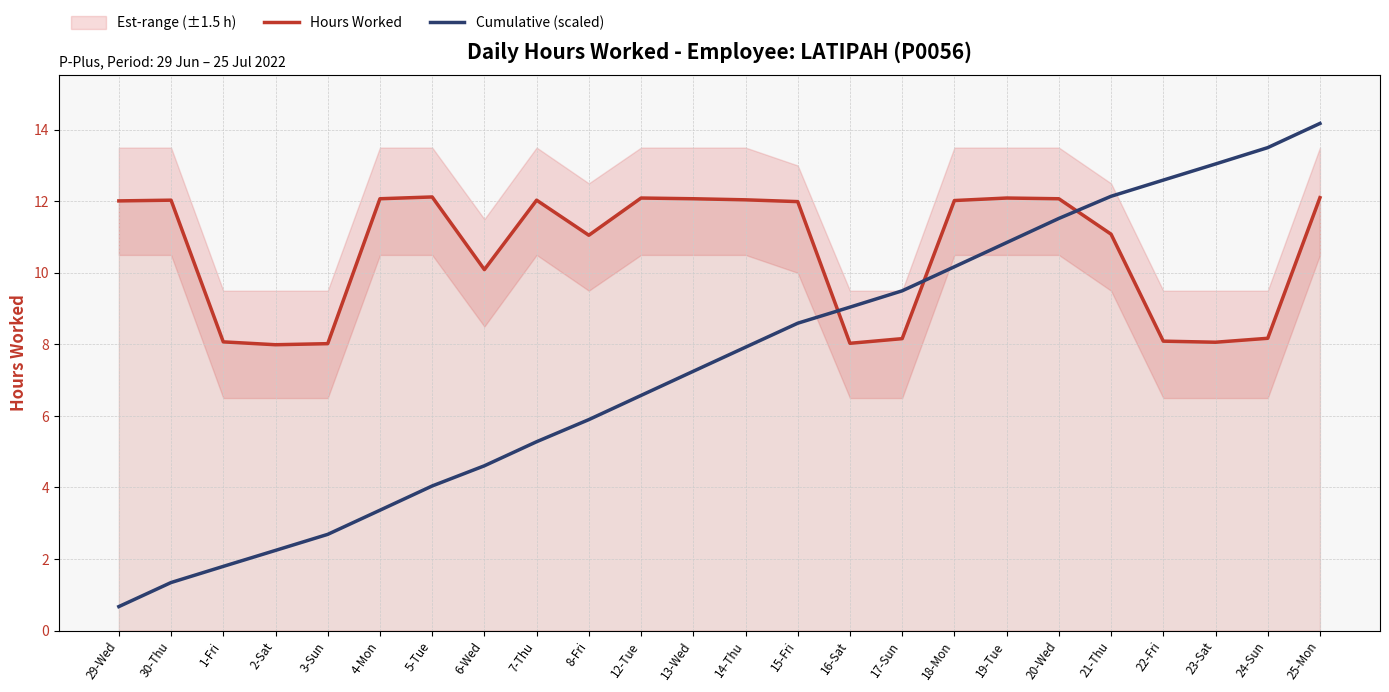

What is the approximate value of Hours Worked at 21-Thu?

11.1